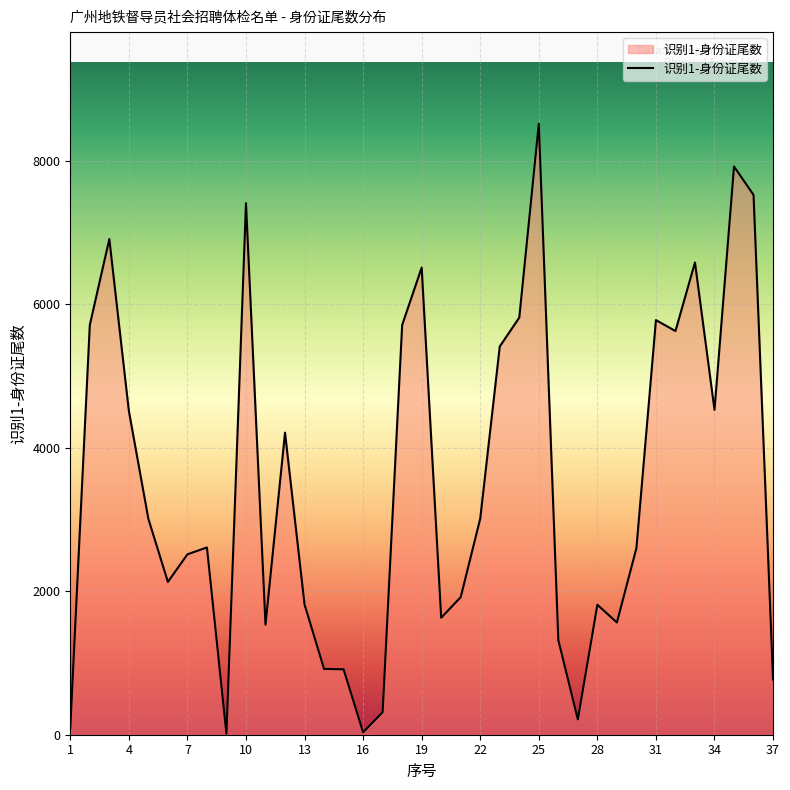

What is the difference between the maximum and minimum values?

8506